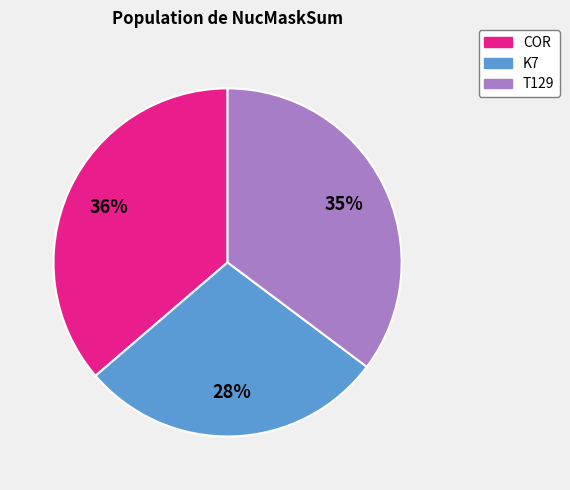

To the nearest percent, what is the difference between the largest and smallest slice percentages?

8%